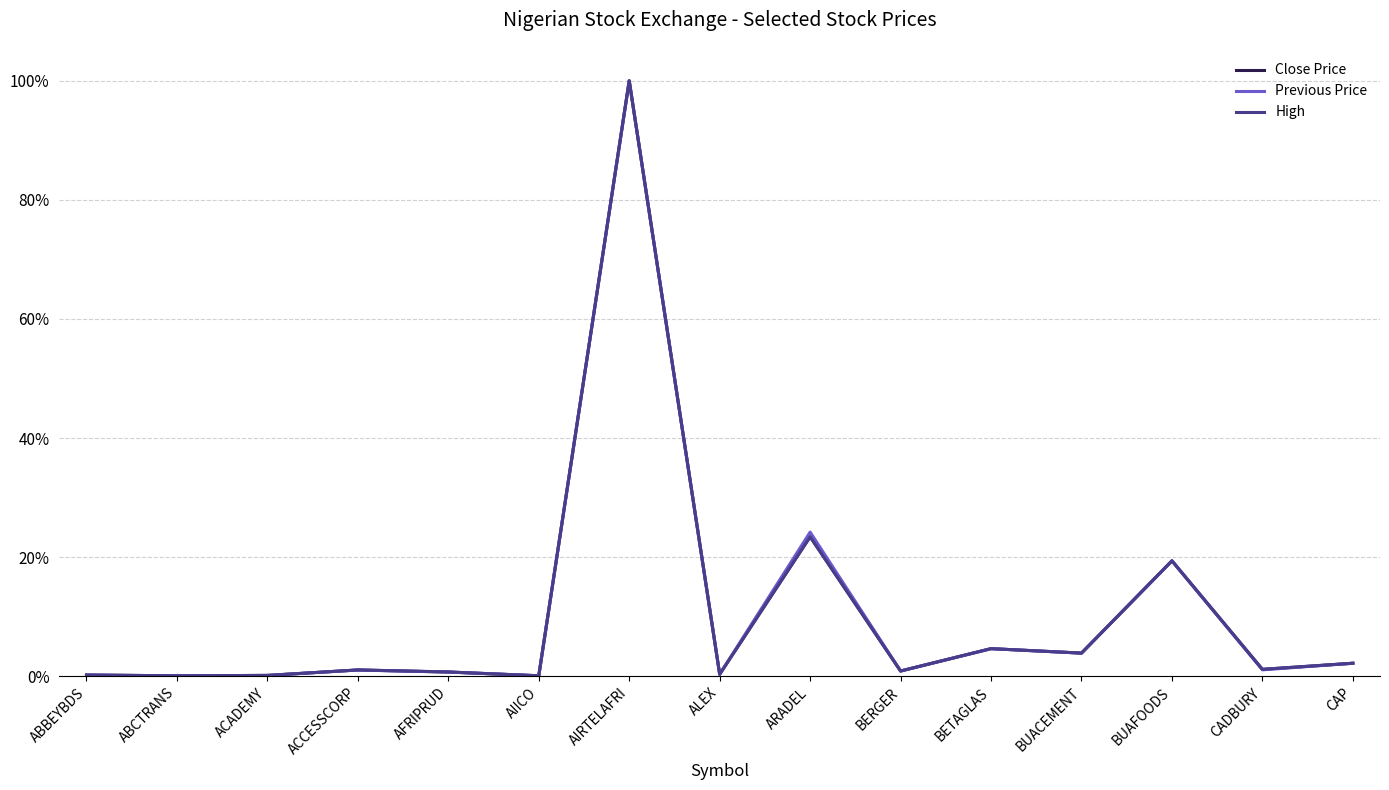

At which category does the chart reach its minimum across all series?

AIICO